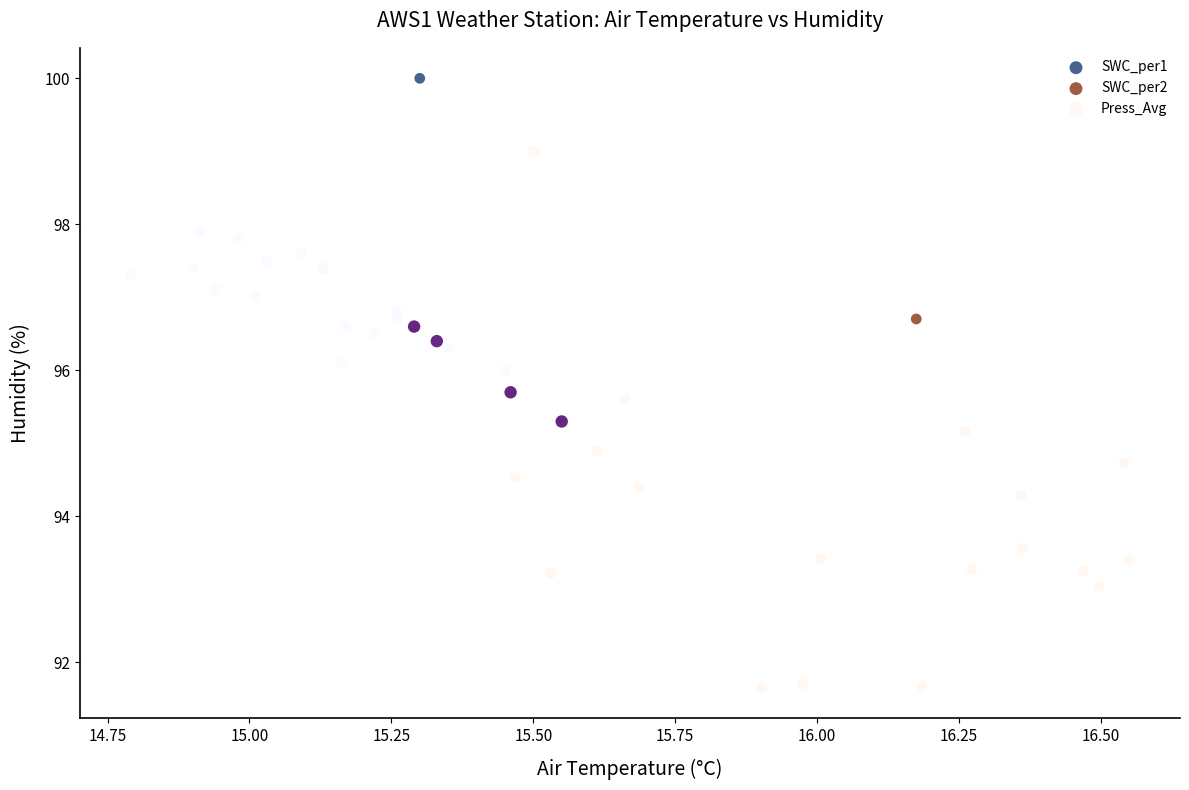

Which series contains the highest Y value?

SWC_per1